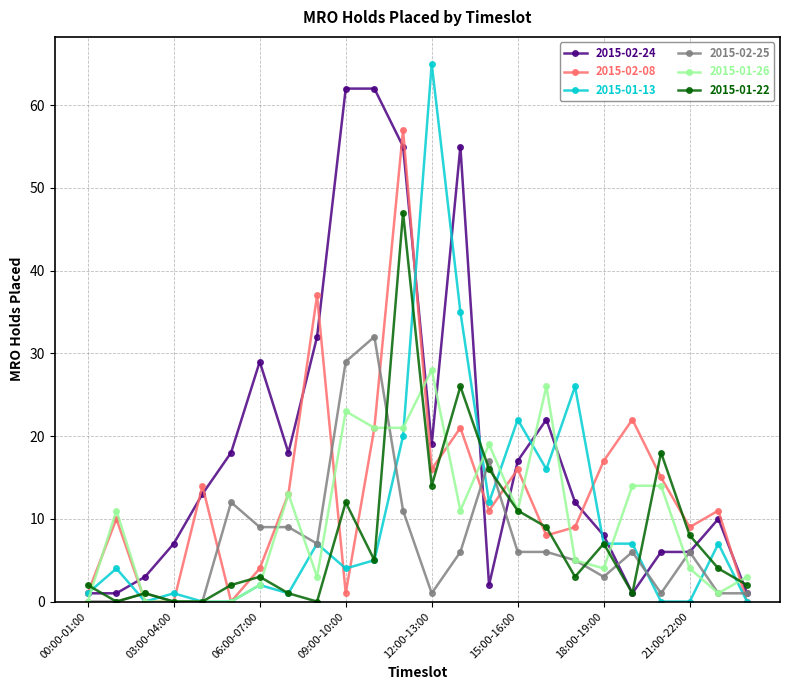

Which series has the largest range (max minus min)?

2015-01-13